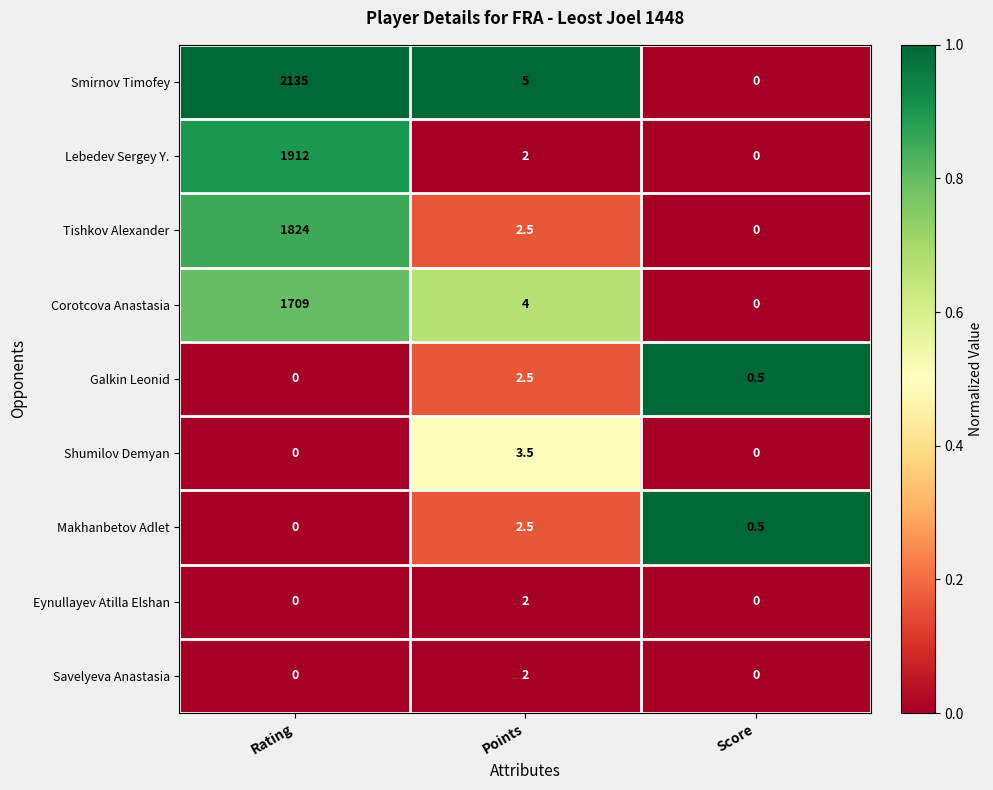

How many series are shown in this chart?

9